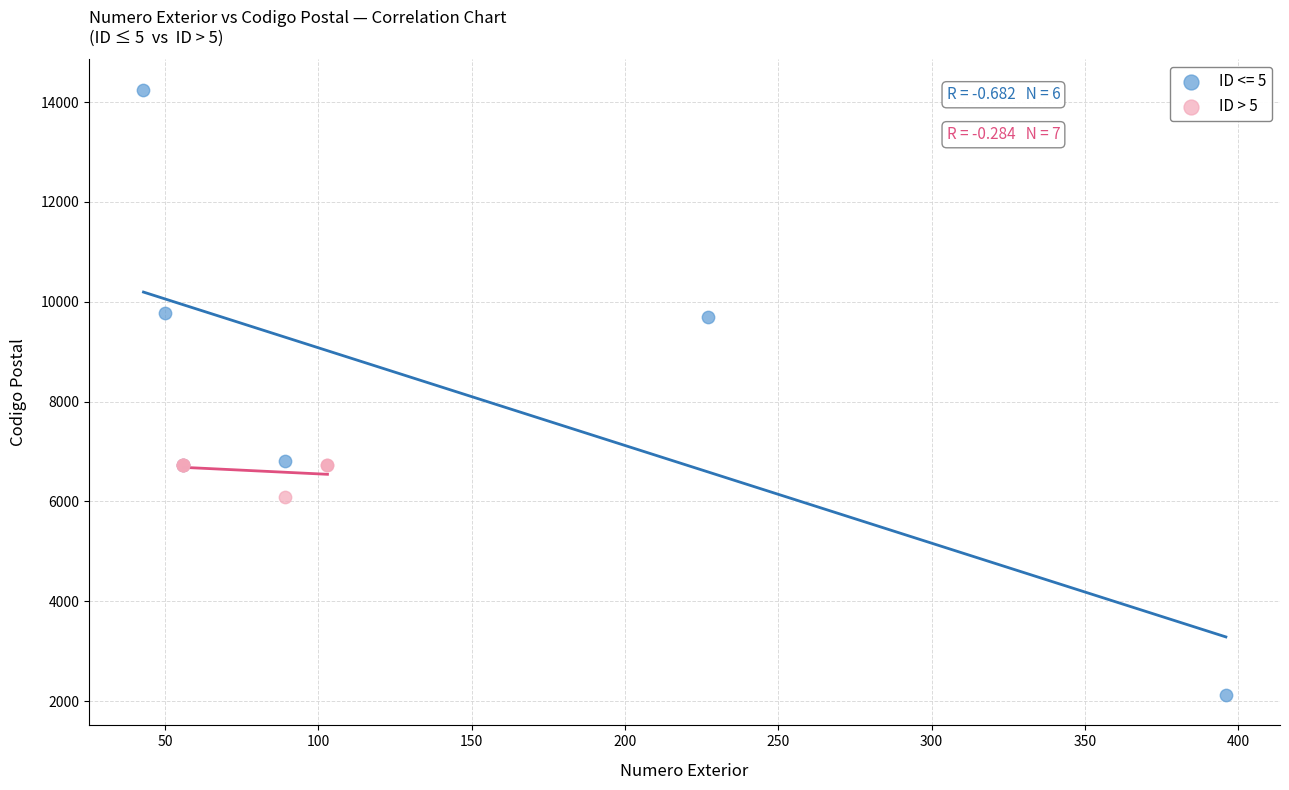

Which series reaches the minimum Y coordinate?

ID <= 5